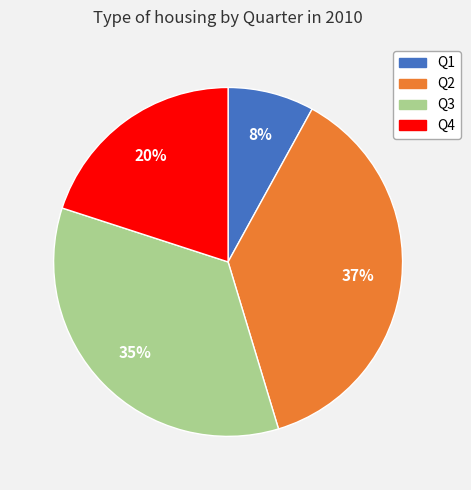

To the nearest percent, what portion does Q2 represent?

37%